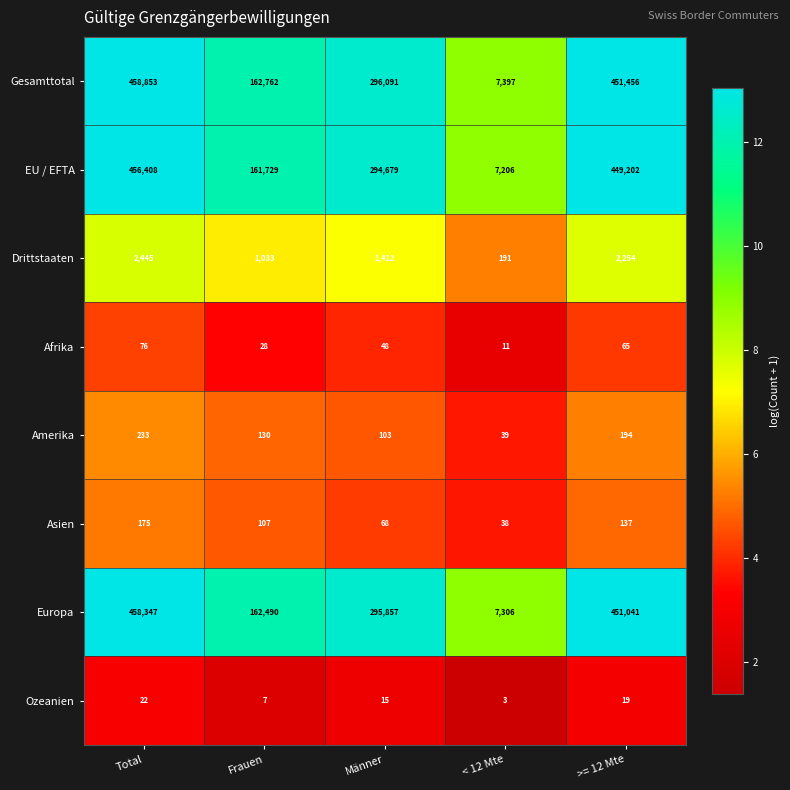

What is the average value of the Afrika series?

46